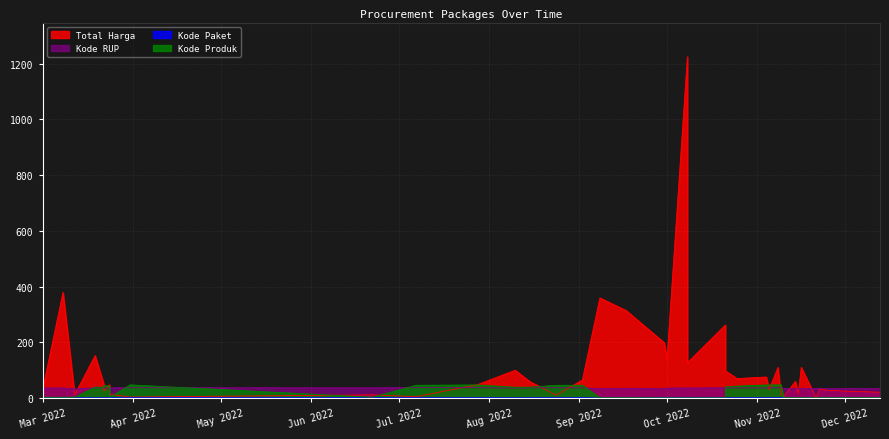

What is the label of the 14th point from the left?

2022-07-28